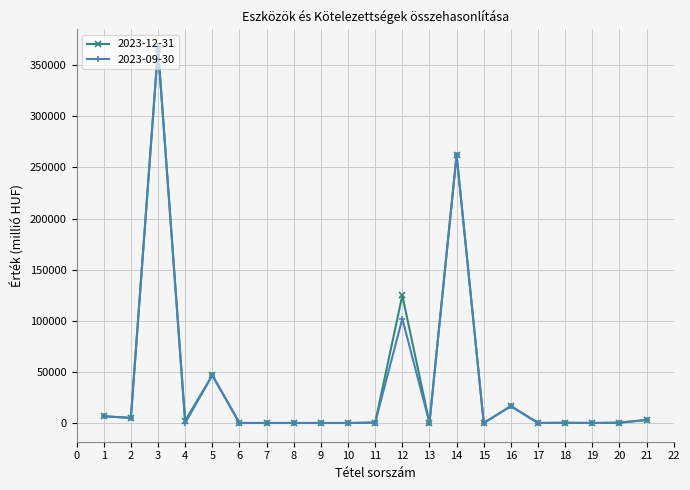

What is the average value of the 2023-09-30 series?

38548.6